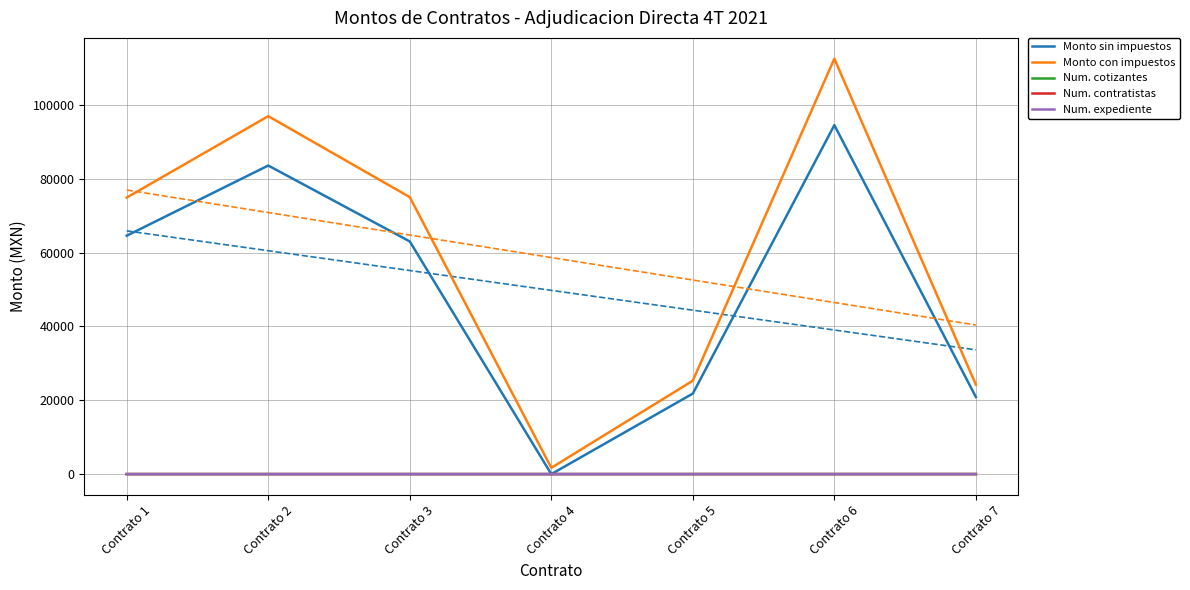

Where is Monto sin impuestos nearest to the value 47246?

Contrato 3